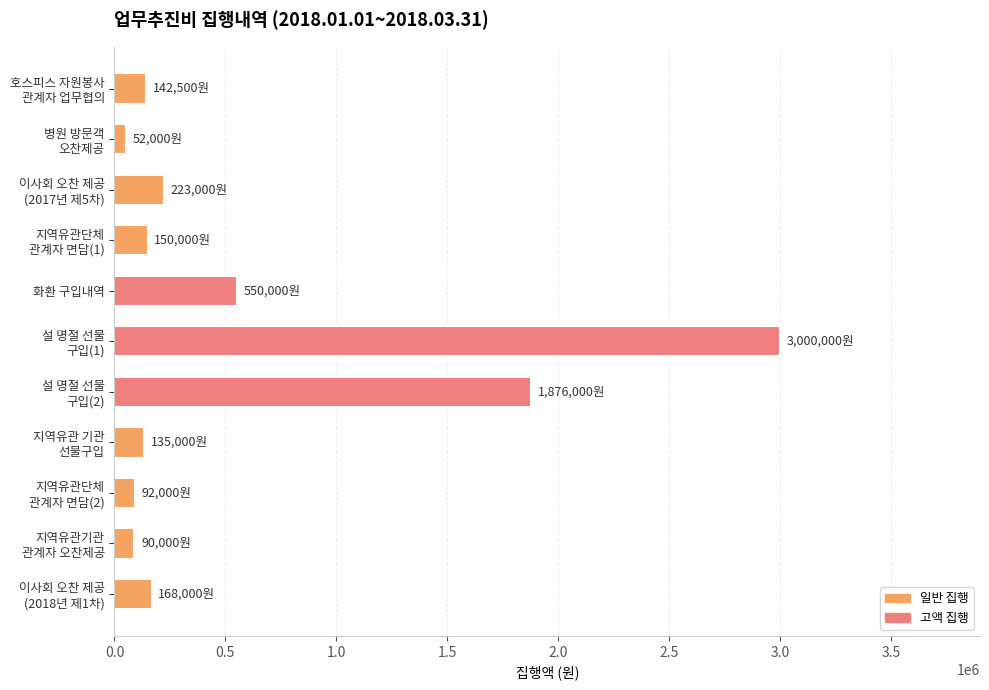

What is the value of the 10th bar from the top?

90000